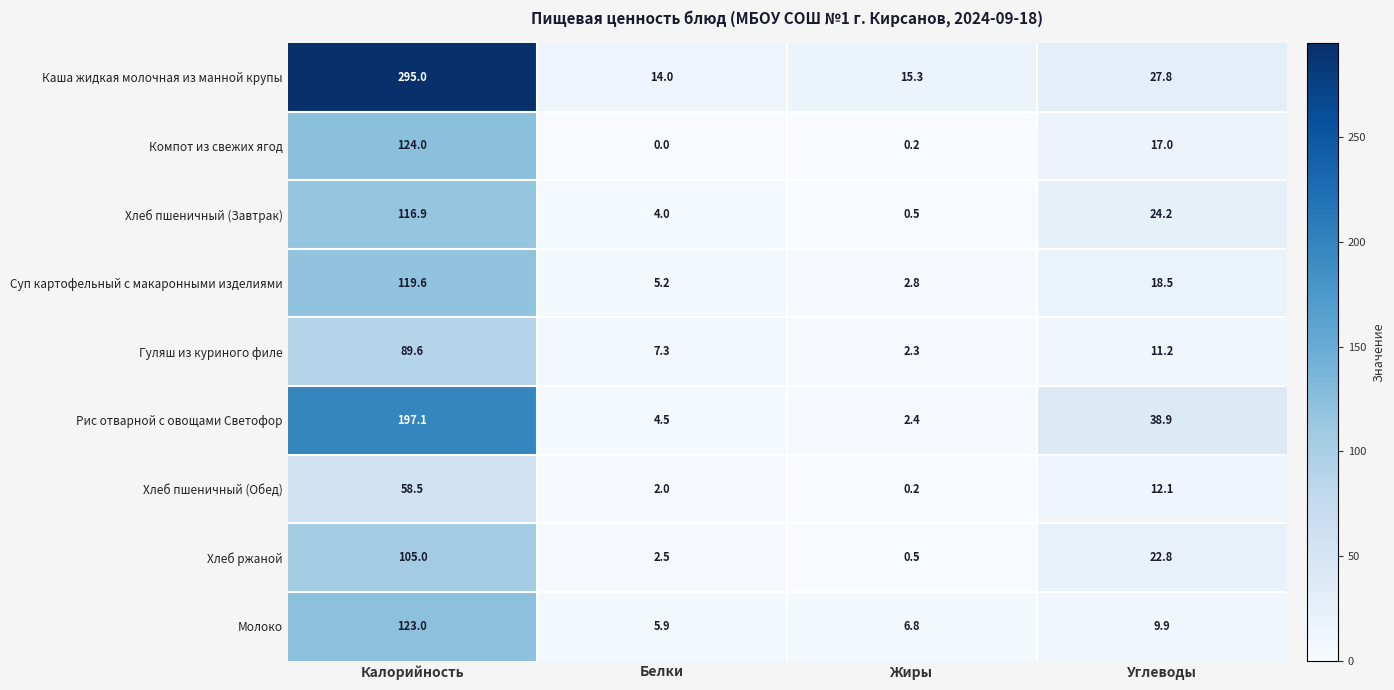

At how many categories does at least one series exceed 161?

1